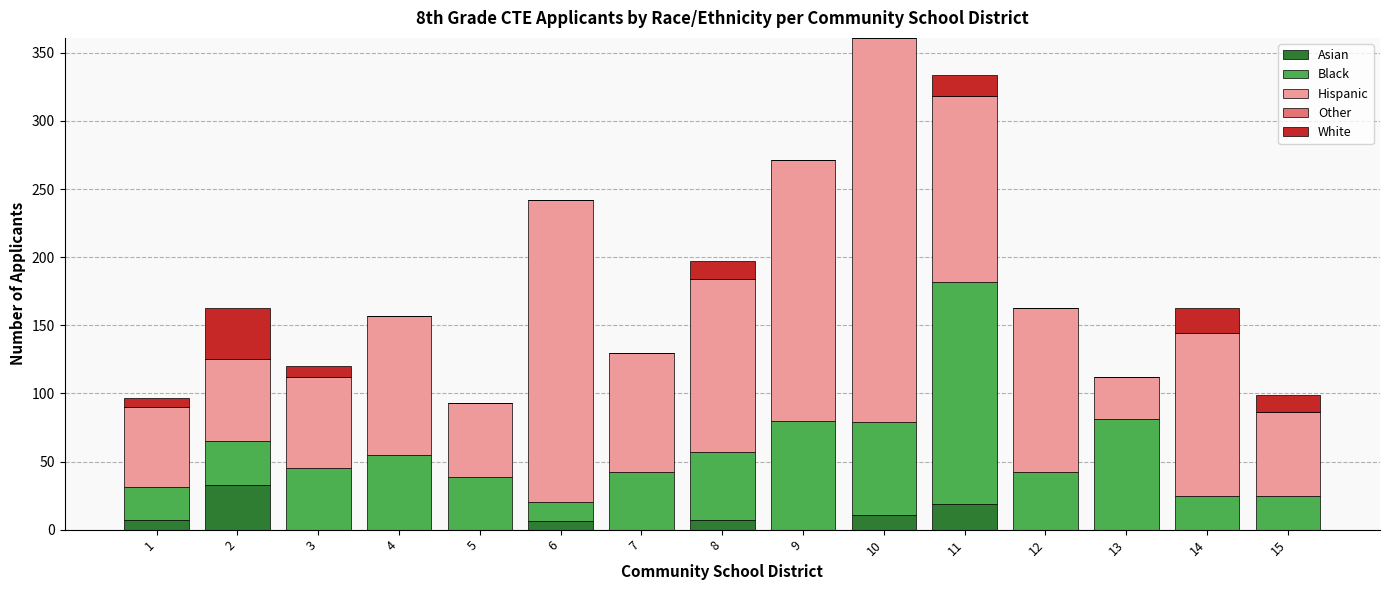

What is the highest value of the Asian series?

33